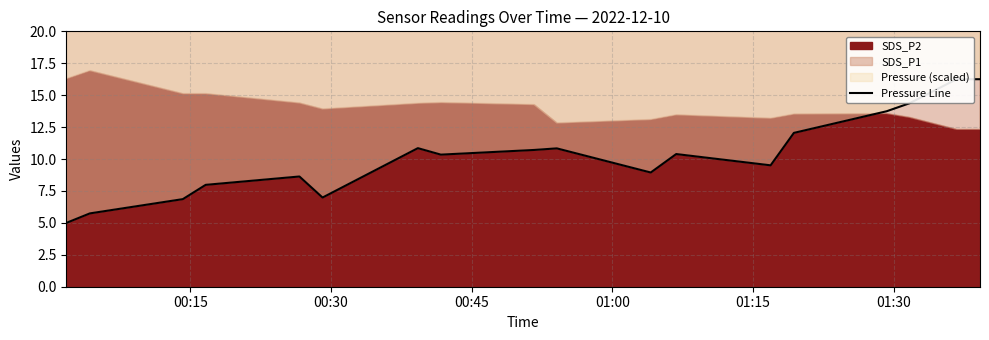

Does the chart have visible grid lines?

Yes